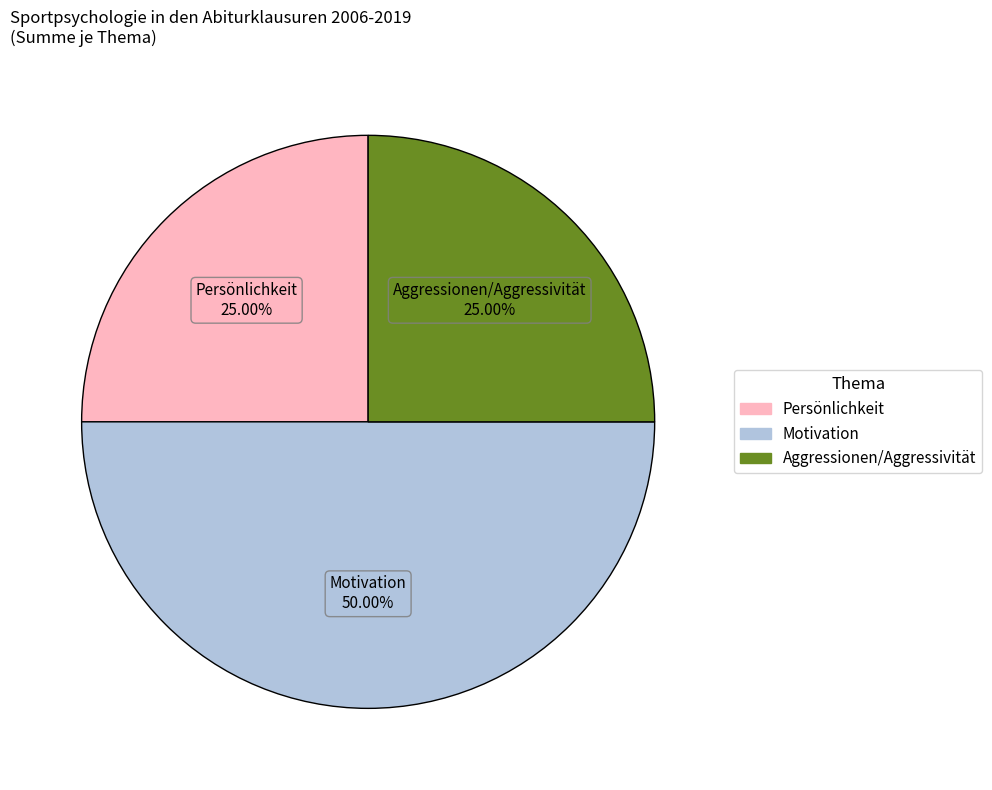

How many slices are in this pie chart?

3